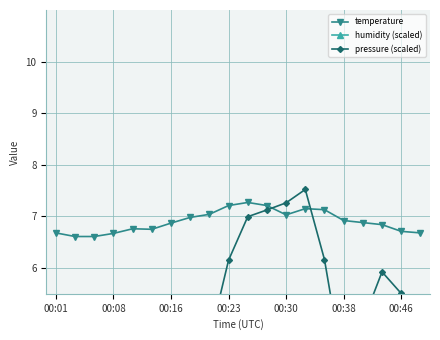

True or false: humidity (scaled) and temperature intersect in this chart.

False